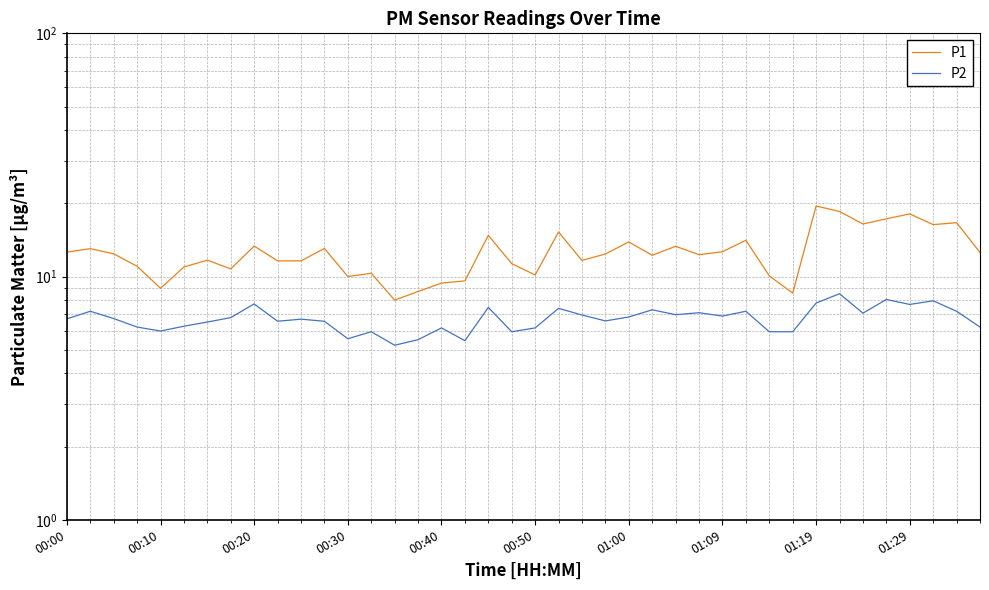

What is the average value of the P2 series?

6.7